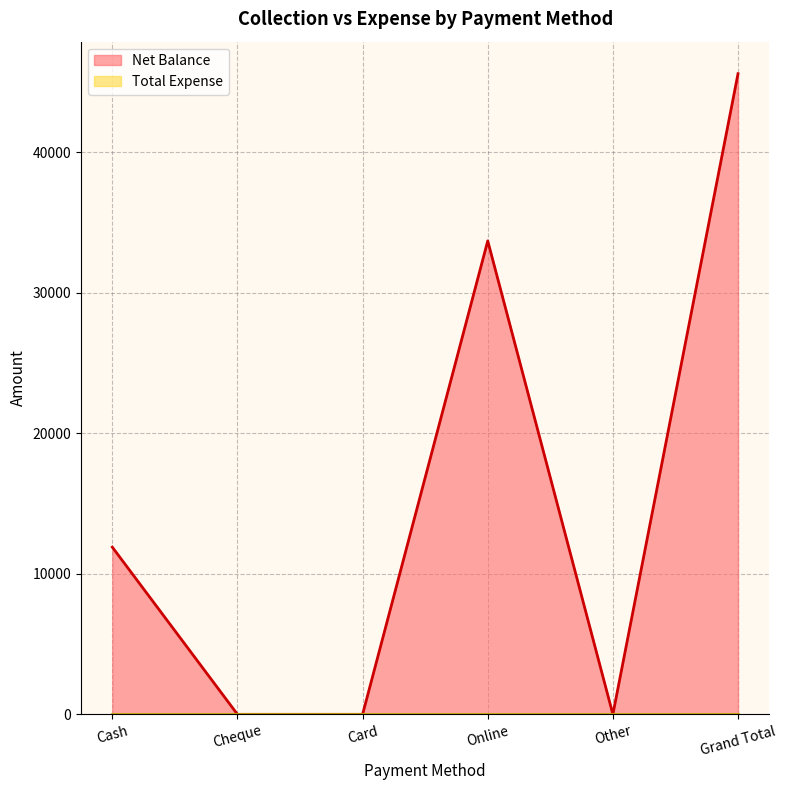

What is the difference between the second highest and second lowest values?

33700